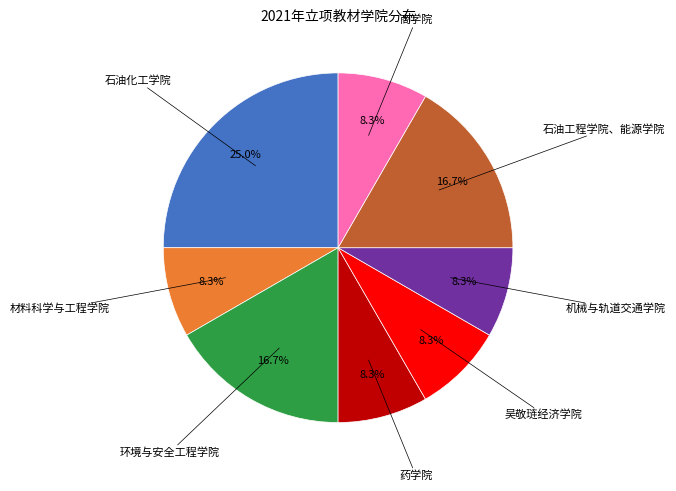

Is there any slice that represents more than half of the pie?

No